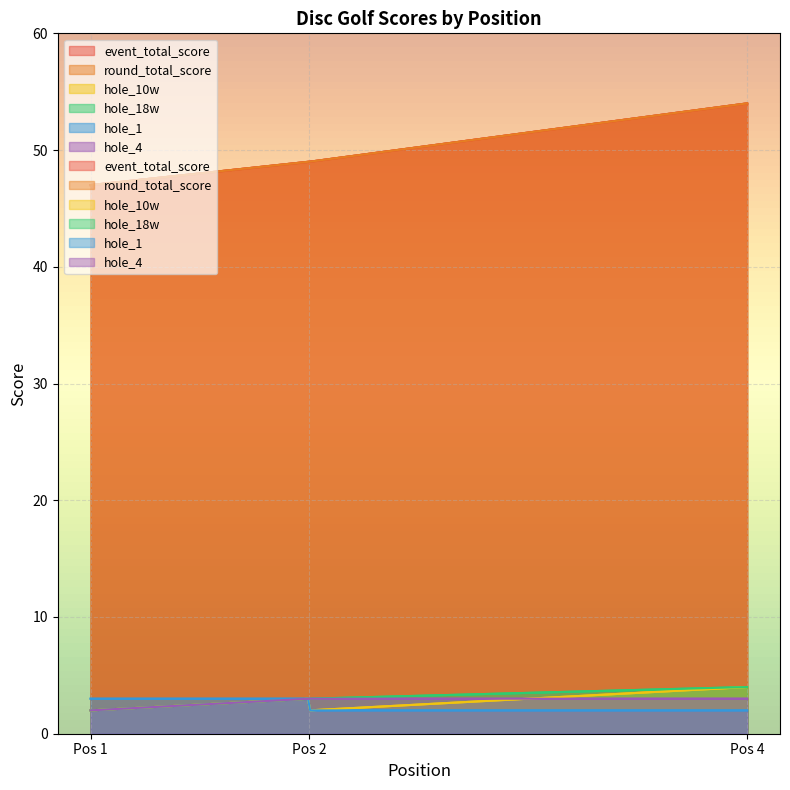

The value of round_total_score at 2 is 82. True or false?

False